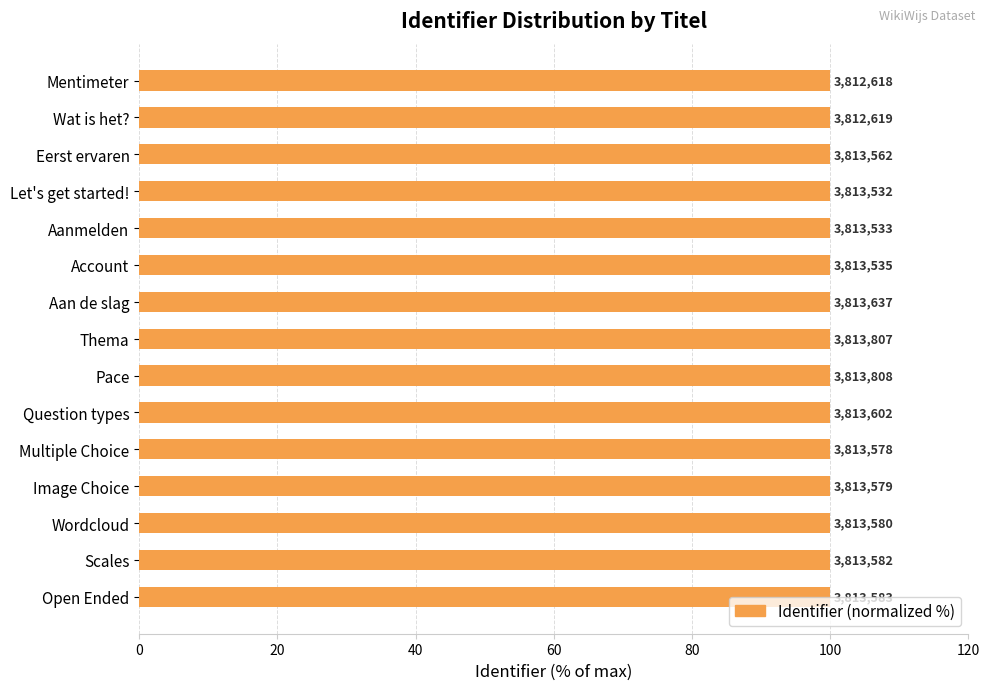

What is the average value?

100.0